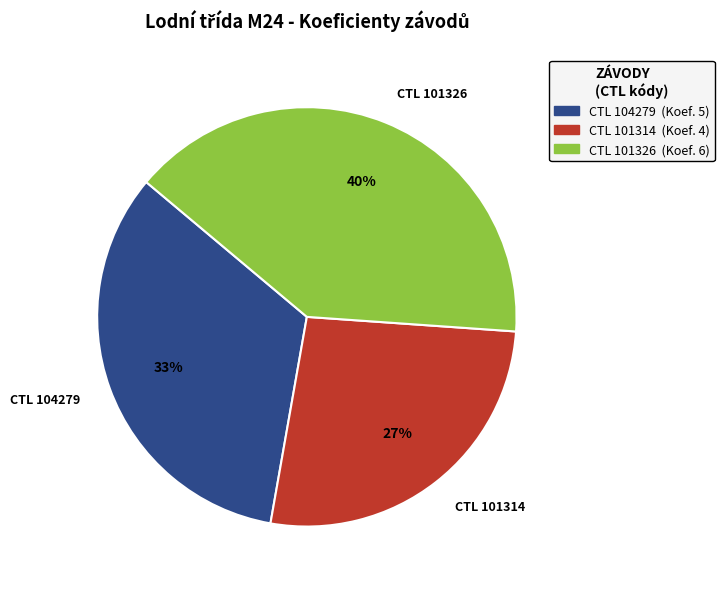

What is the smallest slice in the pie chart?

CTL 101314